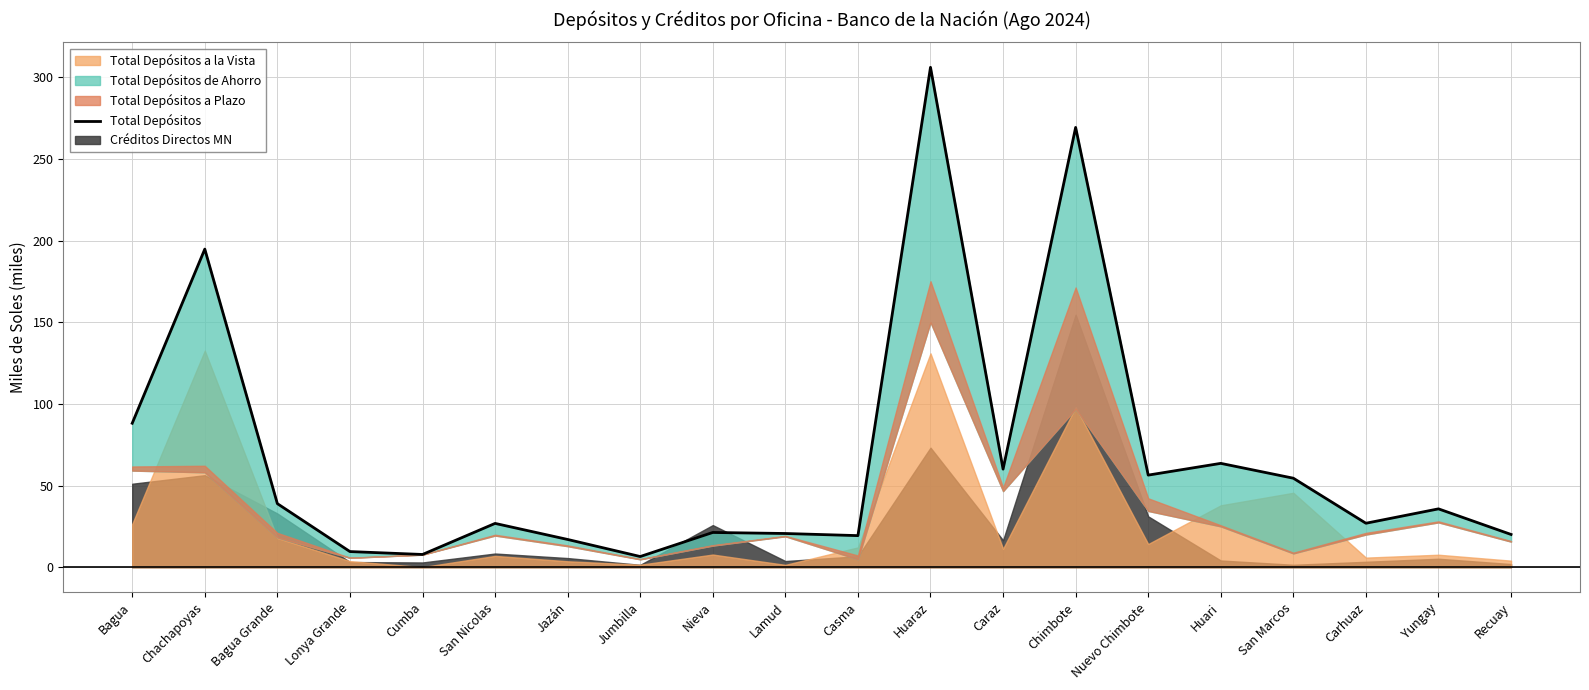

True or false: the data shows 9.6 at Lonya Grande.

True